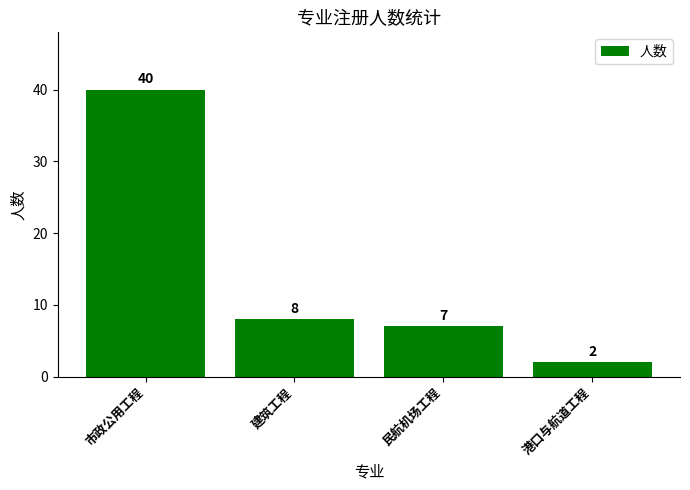

What is the average value?

14